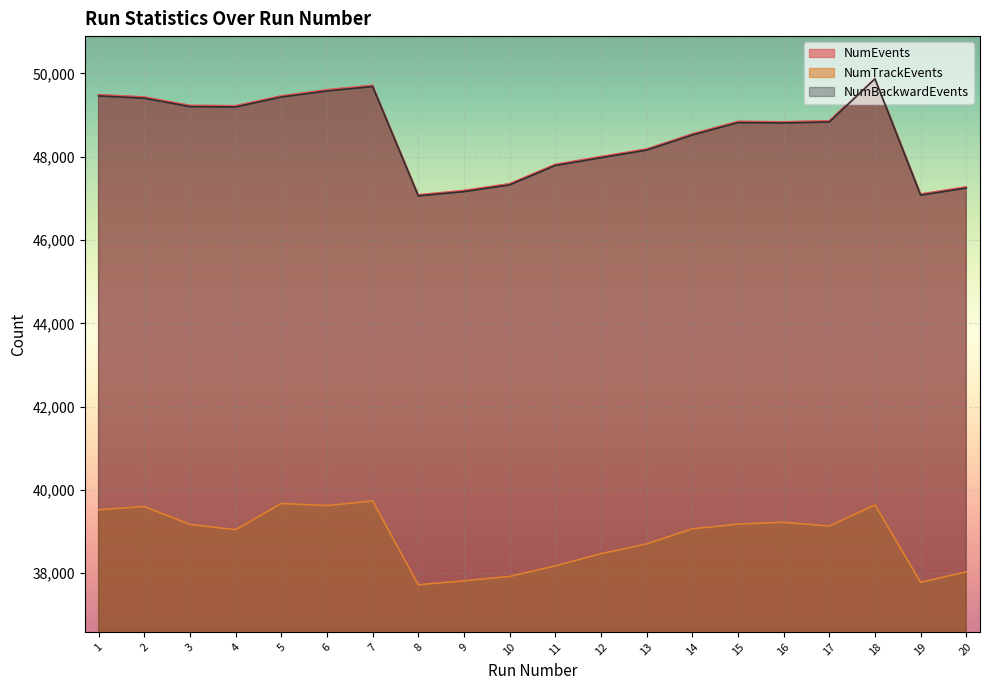

Reading left to right, transcribe all the data shown in this chart.

NumEvents: 1=49489	2=49434	3=49232	4=49224	5=49460	6=49607	7=49714	8=47085	9=47189	10=47351	11=47816	12=48003	13=48185	14=48549	15=48848	16=48838	17=48862	18=49898	19=47103	20=47275
NumTrackEvents: 1=39523	2=39601	3=39171	4=39045	5=39674	6=39624	7=39734	8=37722	9=37817	10=37922	11=38176	12=38468	13=38703	14=39066	15=39177	16=39224	17=39131	18=39640	19=37781	20=38033
NumBackwardEvents: 1=49460	2=49405	3=49203	4=49195	5=49433	6=49578	7=49685	8=47060	9=47162	10=47323	11=47788	12=47975	13=48158	14=48520	15=48819	16=48811	17=48833	18=49870	19=47076	20=47247